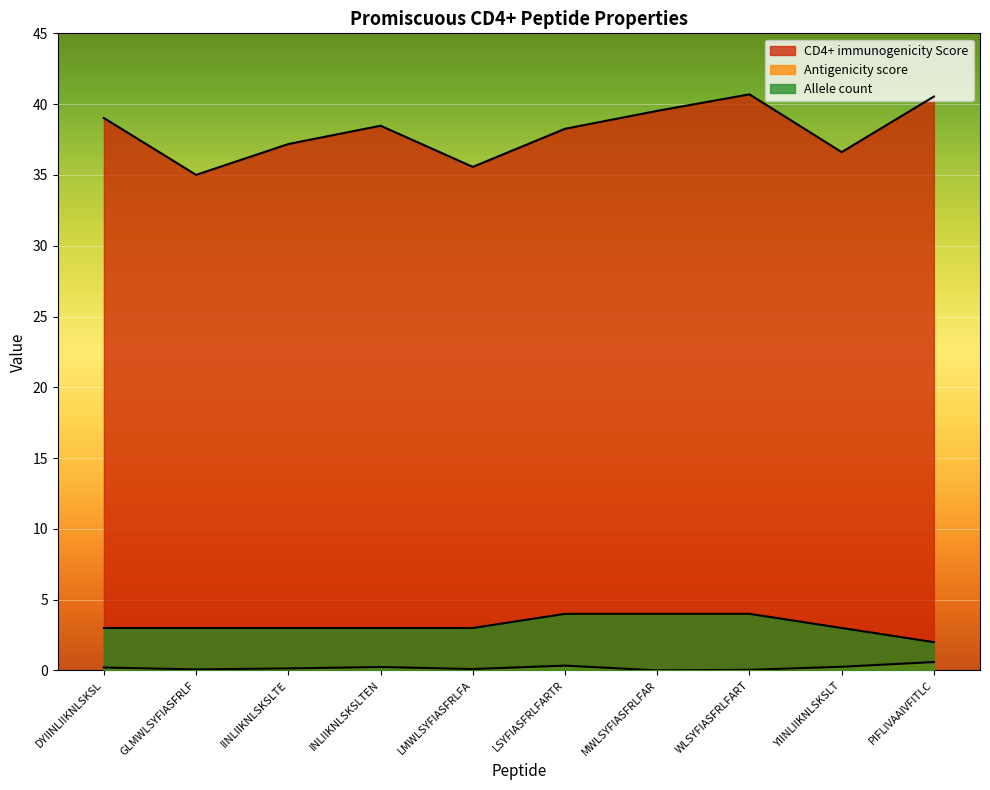

True or false: CD4+ immunogenicity Score and Allele count intersect in this chart.

False